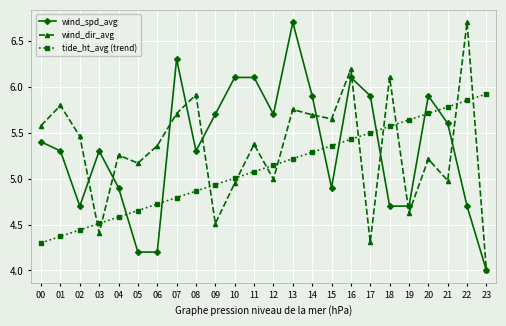

Does the chart have visible grid lines?

Yes